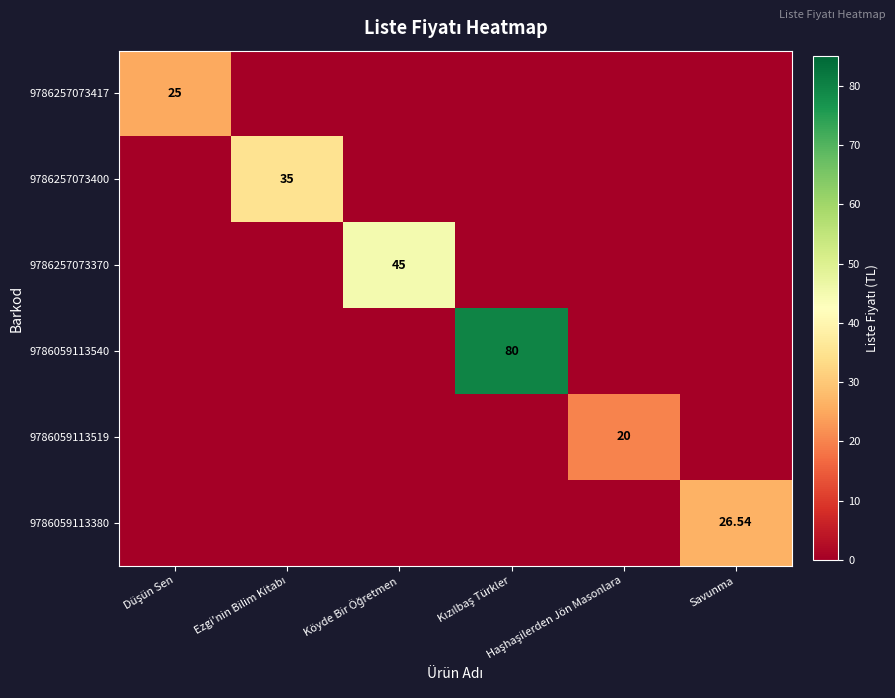

Rank the series by their maximum value, from highest to lowest.

9786059113540, 9786257073370, 9786257073400, 9786059113380, 9786257073417, 9786059113519